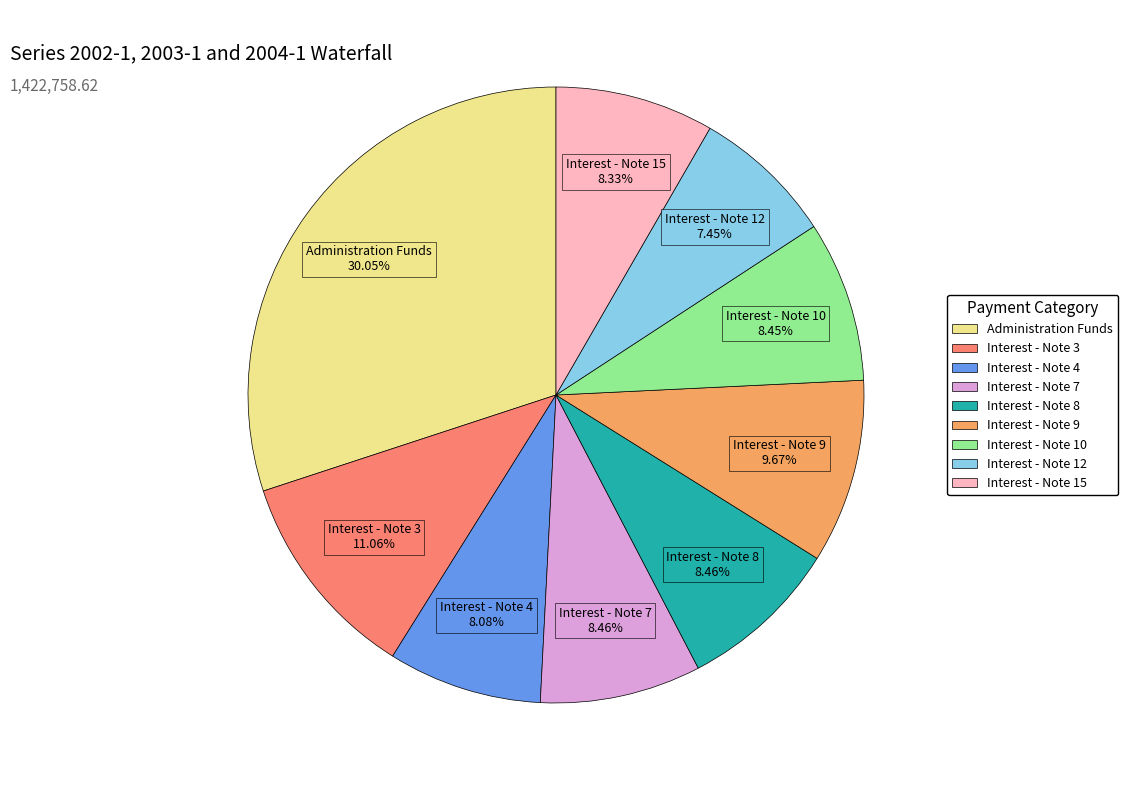

Does Interest - Note 7 represent more than half of the total?

No